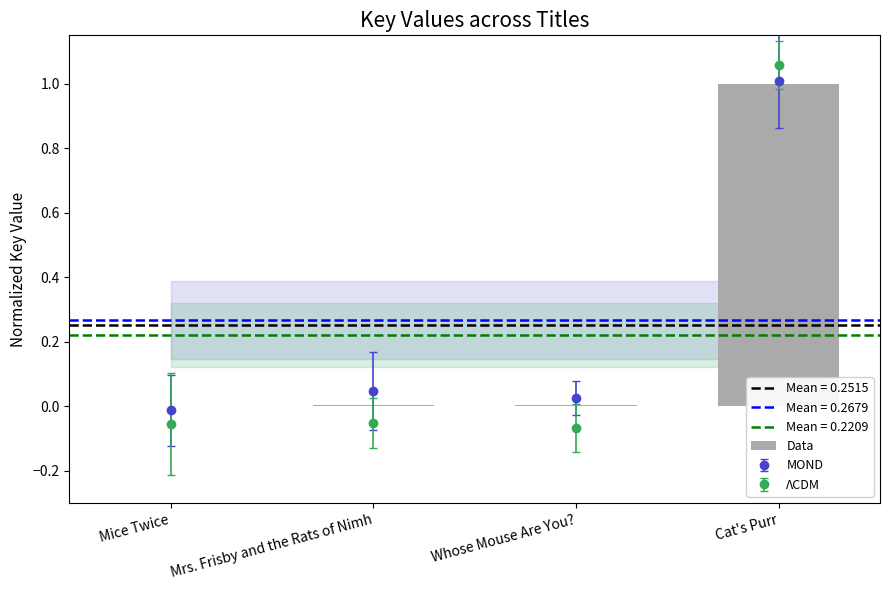

Where is the data nearest to the value 0?

Mice Twice